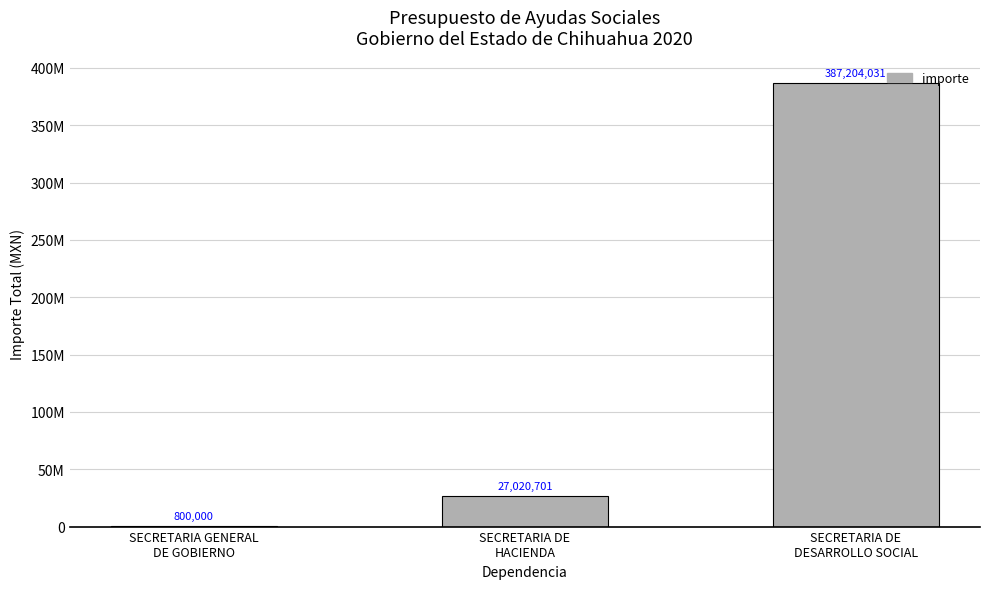

What is the label of the 3rd bar from the left?

SECRETARIA DE
DESARROLLO SOCIAL